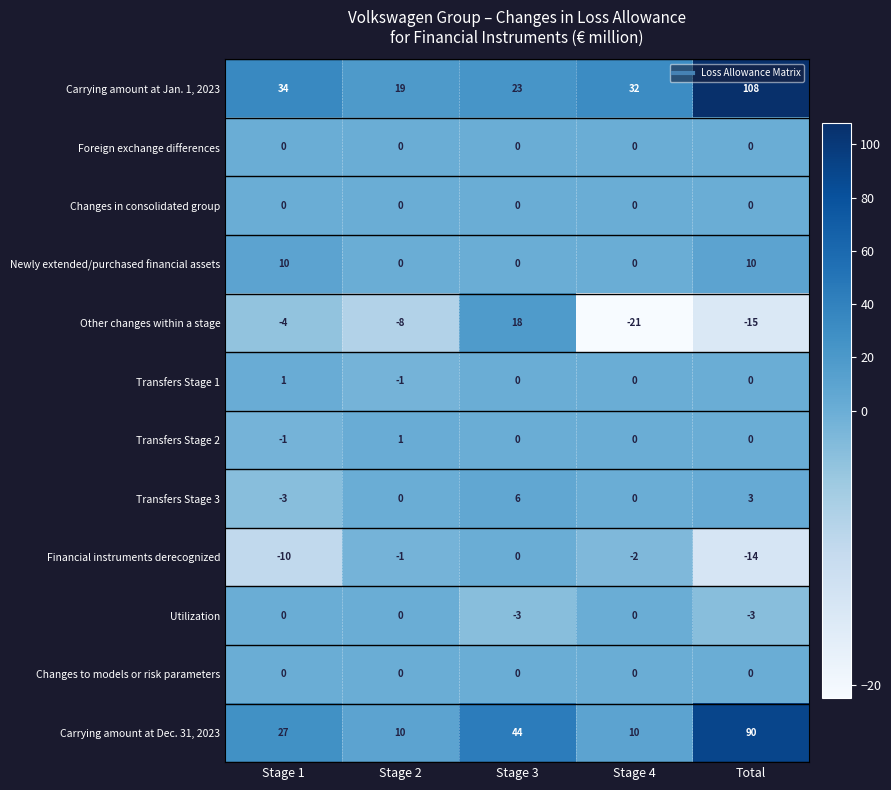

Which series has the widest spread of values?

Carrying amount at Jan. 1, 2023